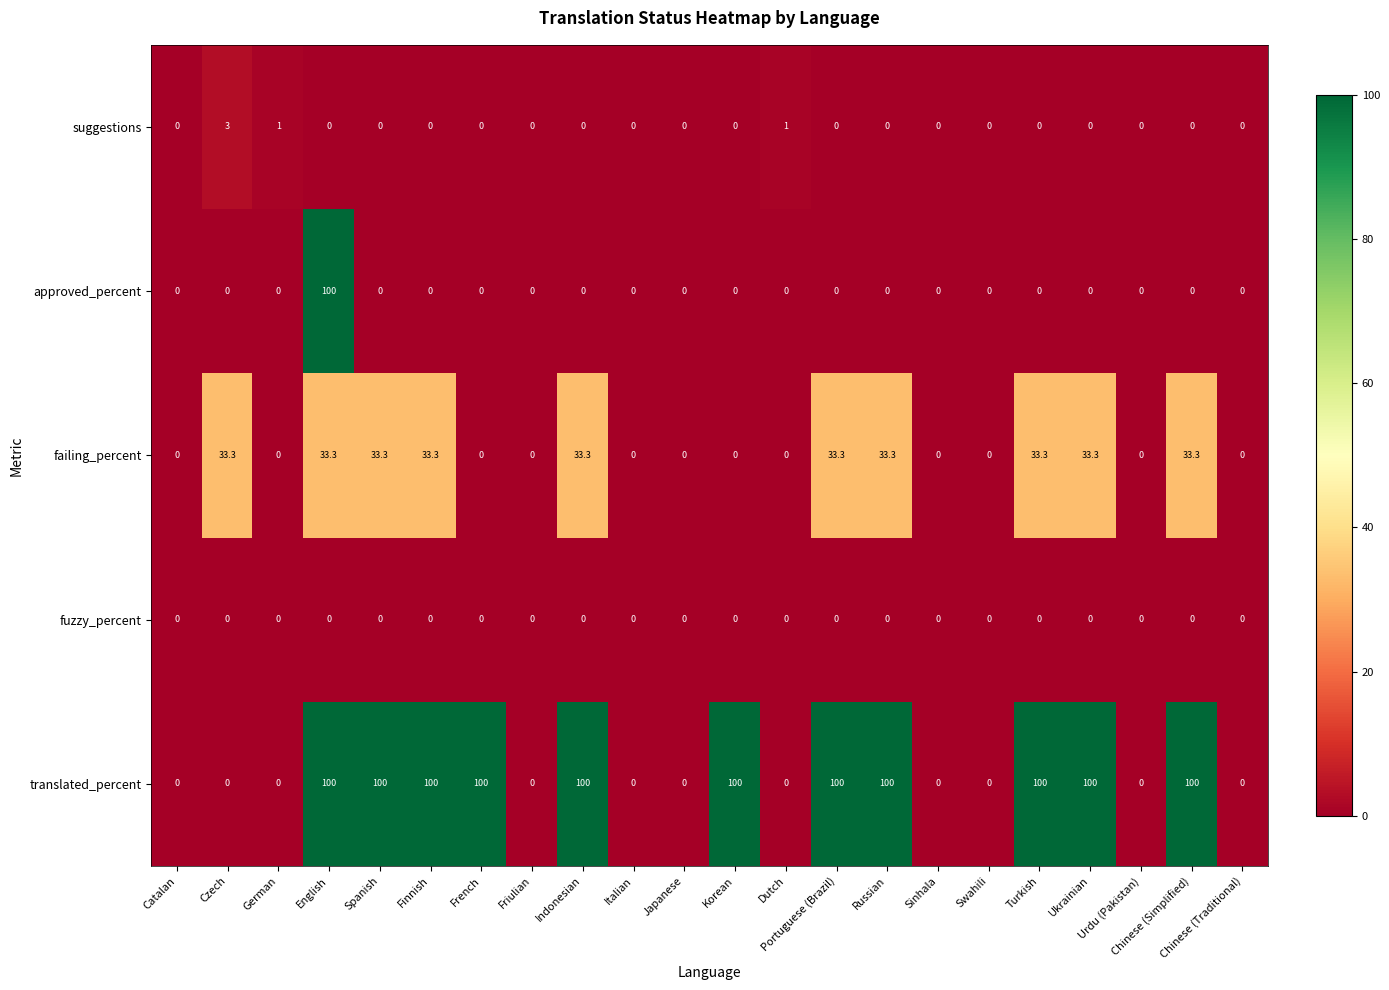

Between Dutch and Sinhala, which series saw the biggest shift?

suggestions